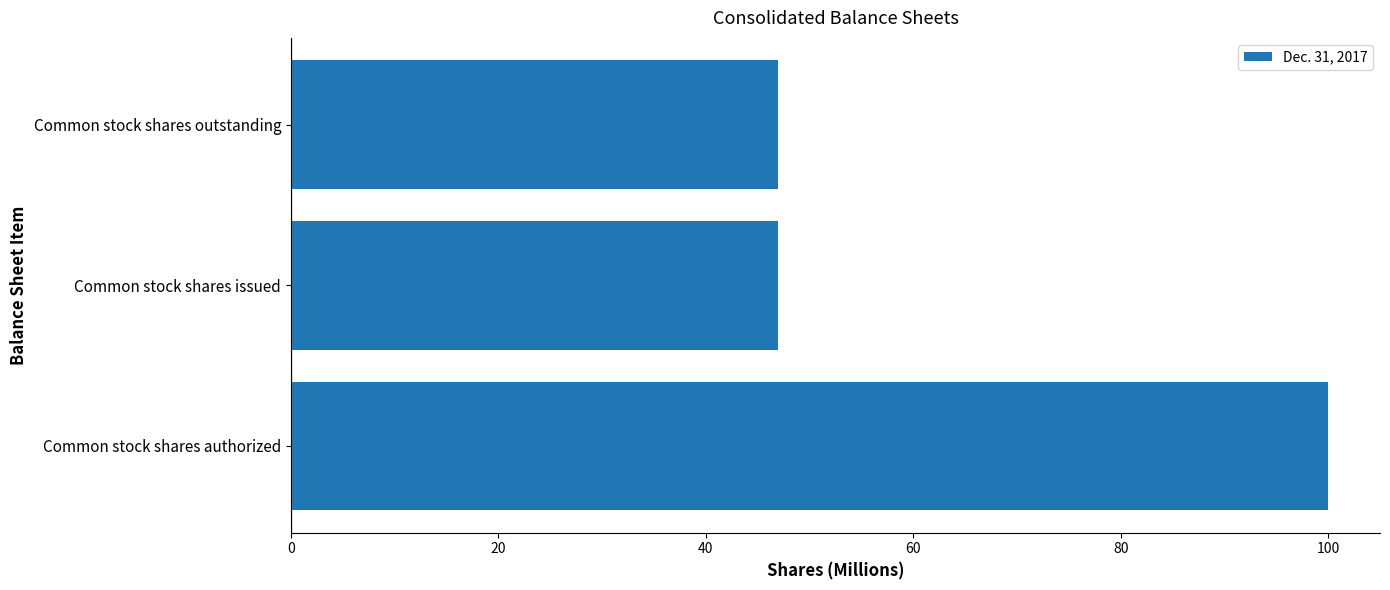

What is the difference between the maximum and second lowest values?

53.0